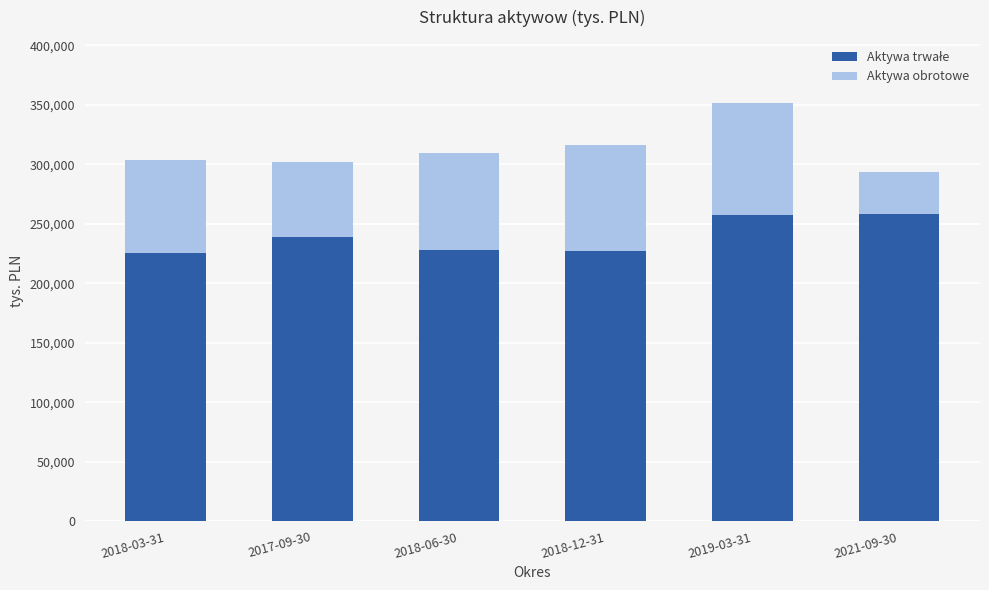

What is the total value across all series at 2019-03-31?

351679.0